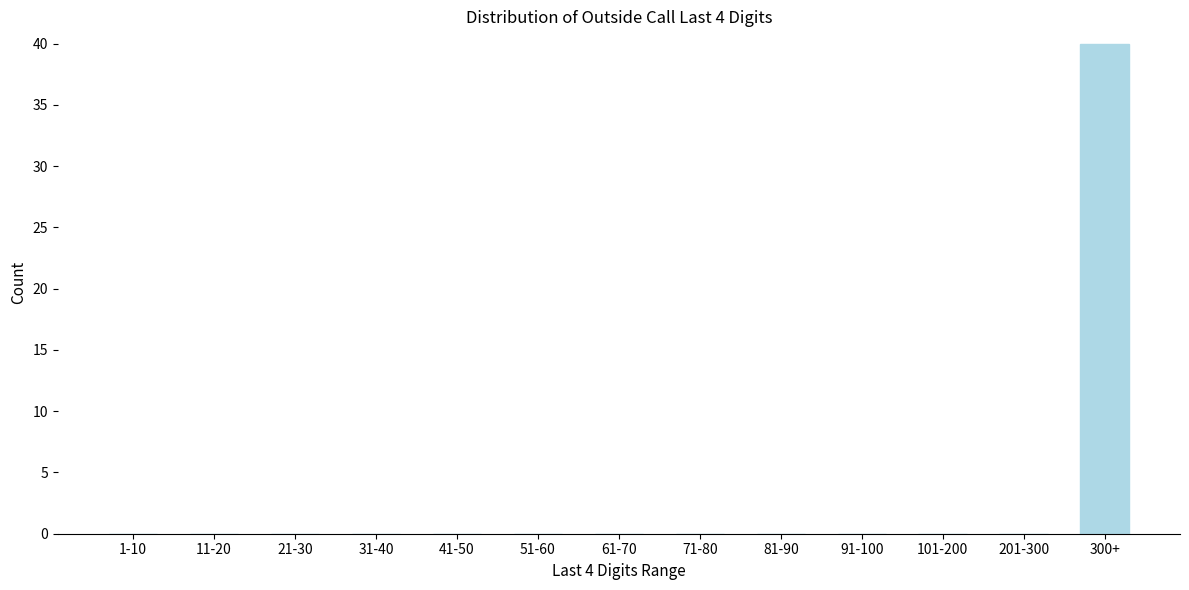

Reading right to left, what are all the values shown in this chart?

300+=40	201-300=0	101-200=0	91-100=0	81-90=0	71-80=0	61-70=0	51-60=0	41-50=0	31-40=0	21-30=0	11-20=0	1-10=0